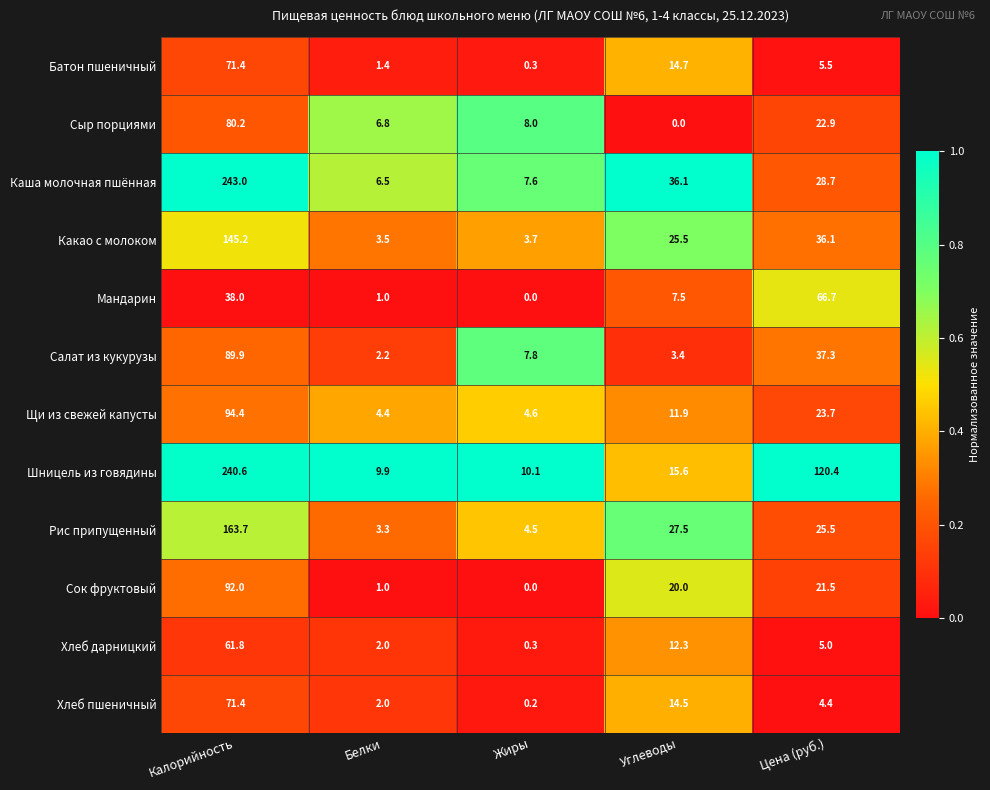

At Углеводы, list the series in order from largest to smallest.

Каша молочная пшённая, Рис припущенный, Какао с молоком, Сок фруктовый, Шницель из говядины, Батон пшеничный, Хлеб пшеничный, Хлеб дарницкий, Щи из свежей капусты, Мандарин, Салат из кукурузы, Сыр порциями